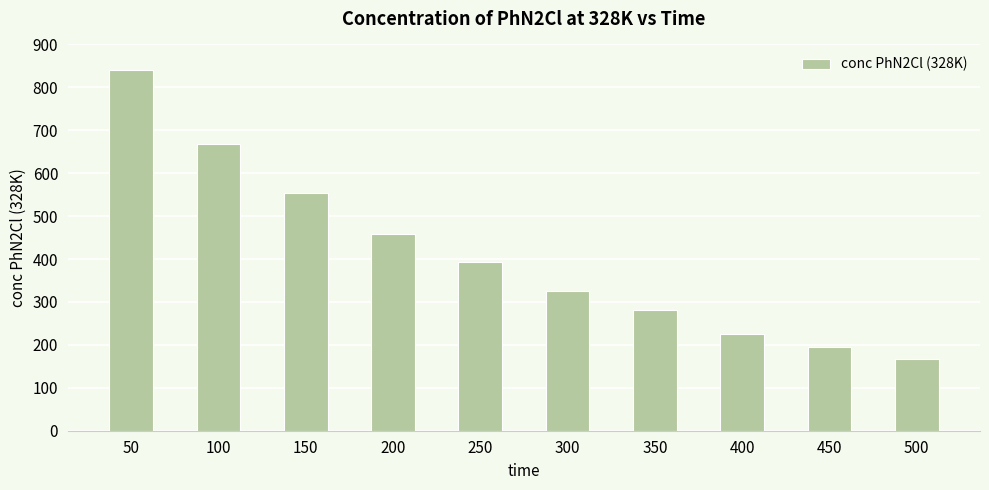

Reading left to right, list all the values displayed in this chart.

841	667	554	458	394	326	282	225	195	166